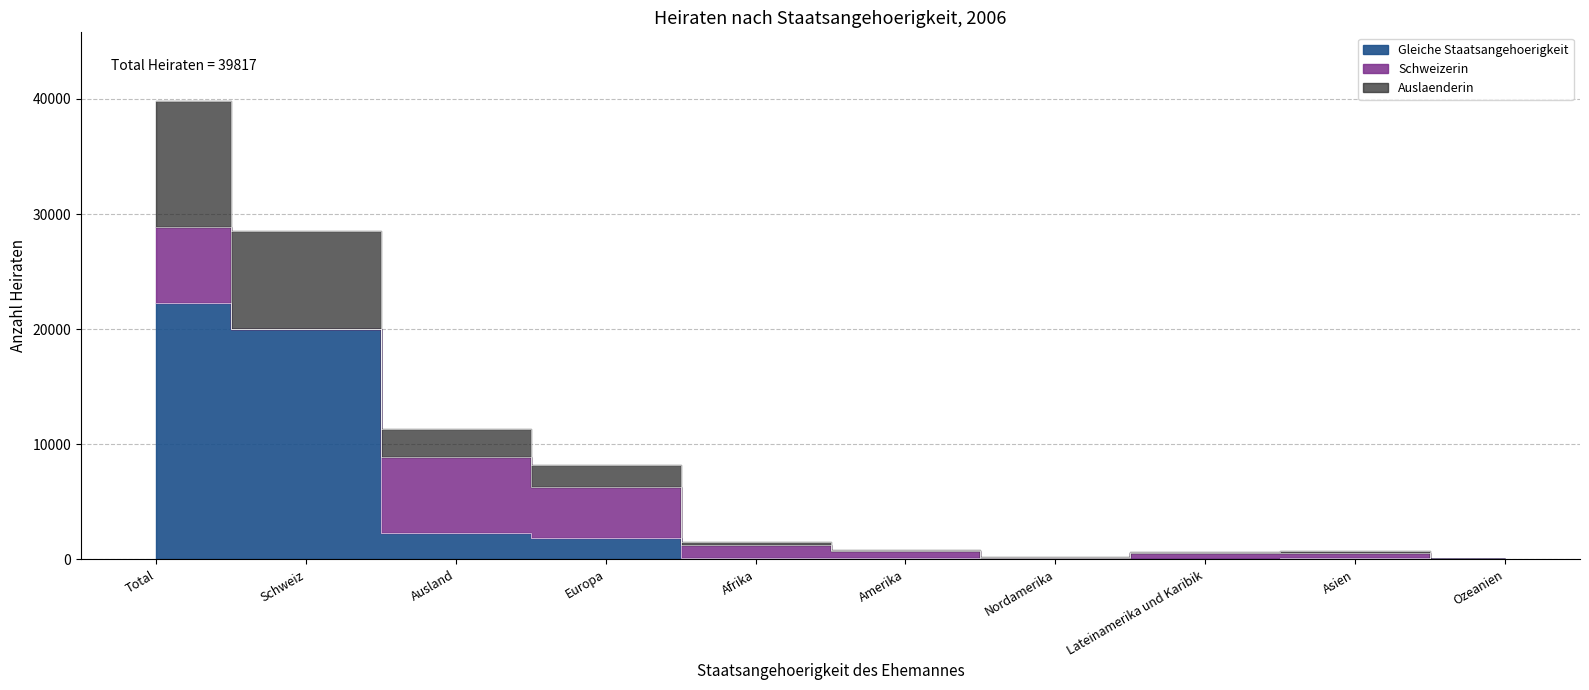

Count the number of categories in the chart.

10